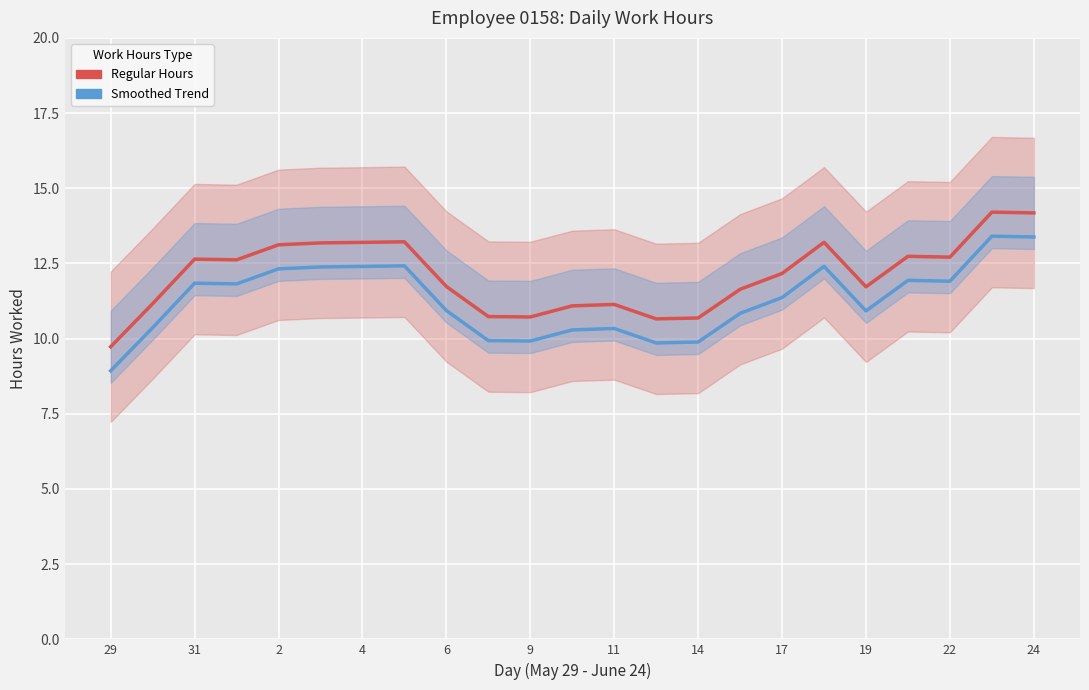

What is the lowest value of the Smoothed Trend series?

8.9